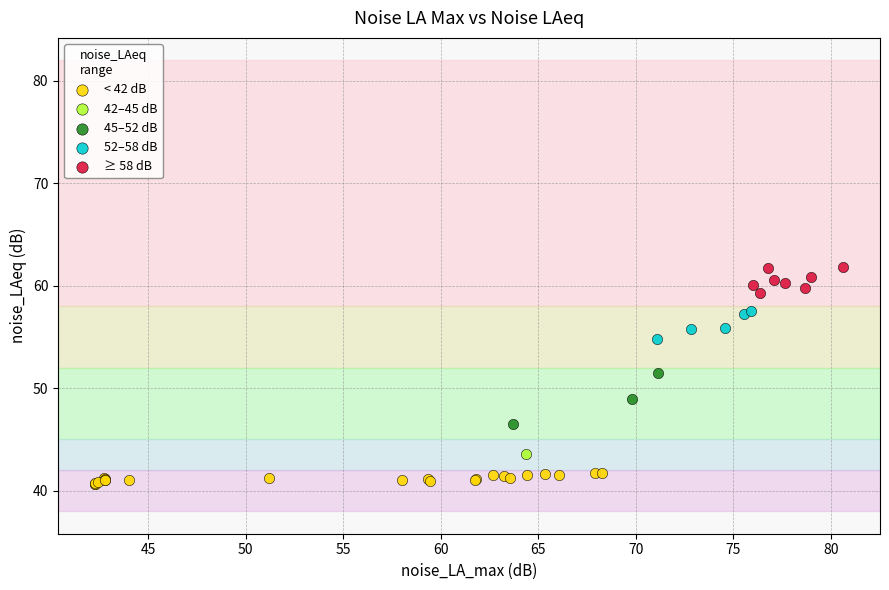

Which series contains the lowest Y value?

< 42 dB